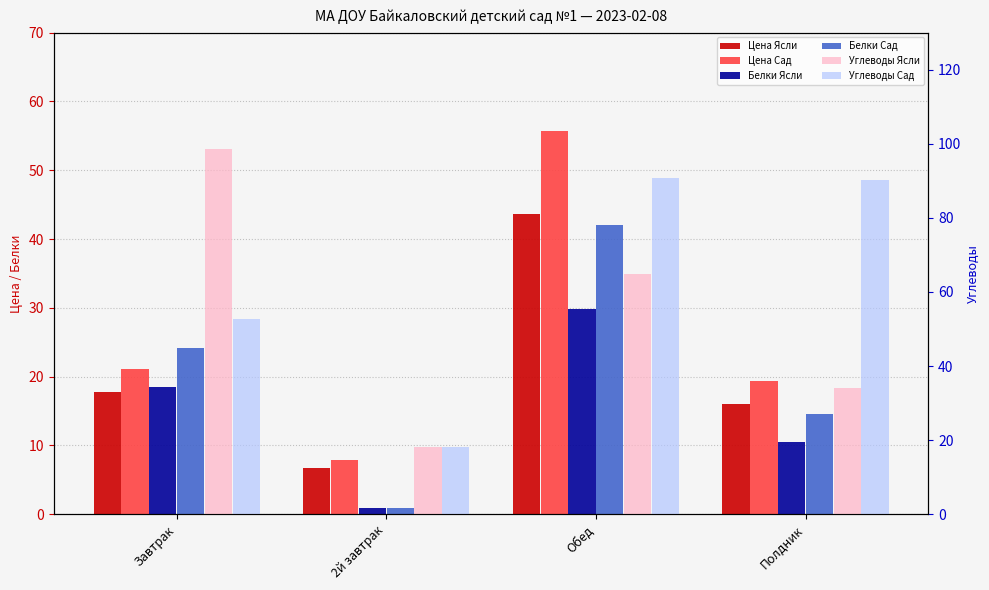

Is it true that Углеводы Ясли equals 6.7 at 2й завтрак?

False